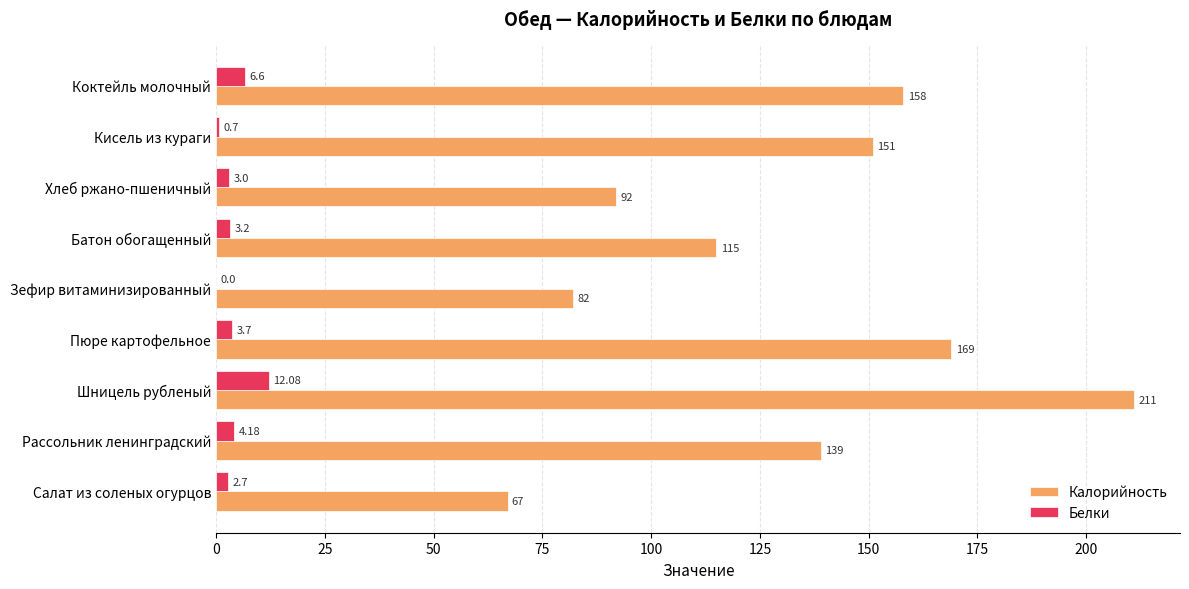

At which label does Калорийность reach its peak?

Шницель рубленый